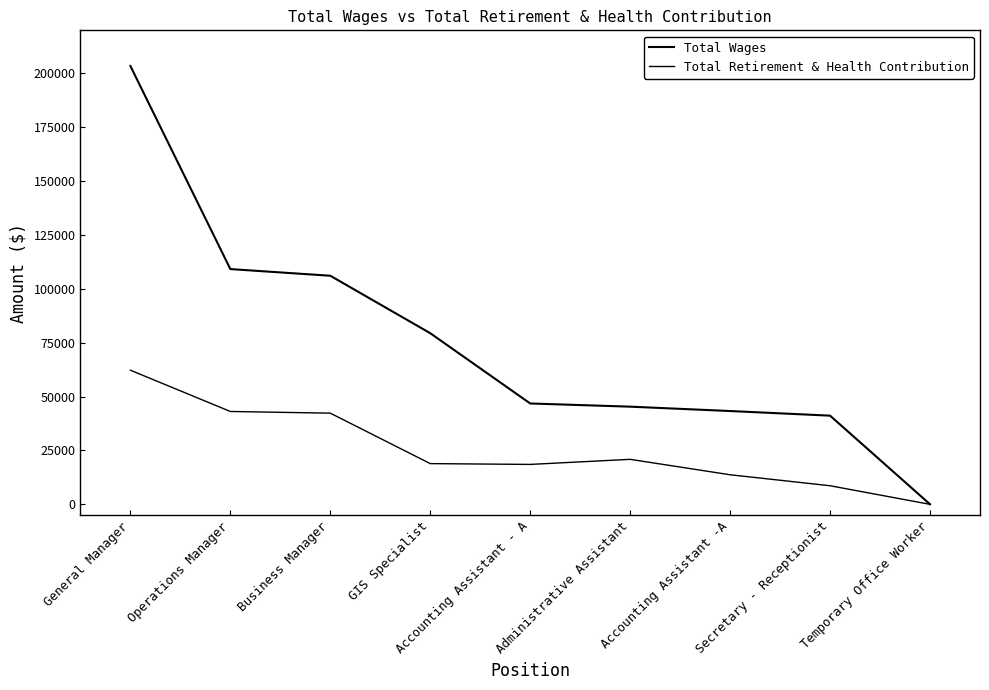

Where does the Total Retirement & Health Contribution series first go above 18901?

General Manager